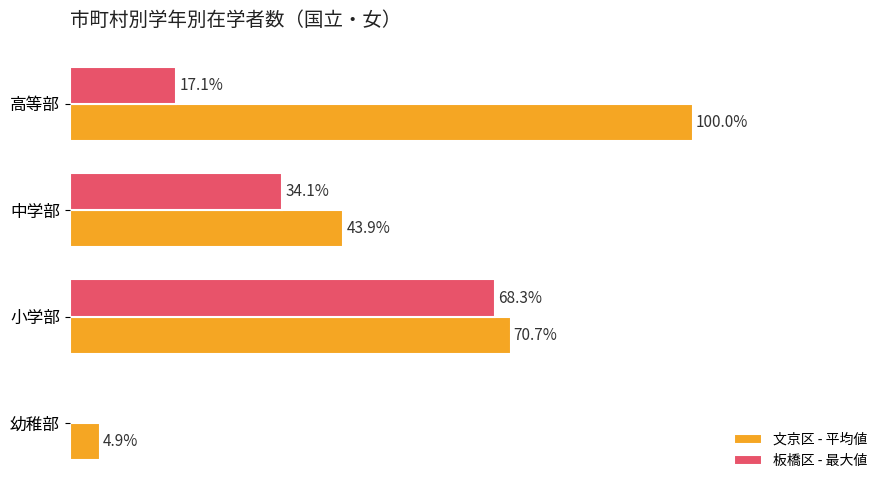

Between 幼稚部 and 高等部, which series saw the biggest shift?

文京区 - 平均値